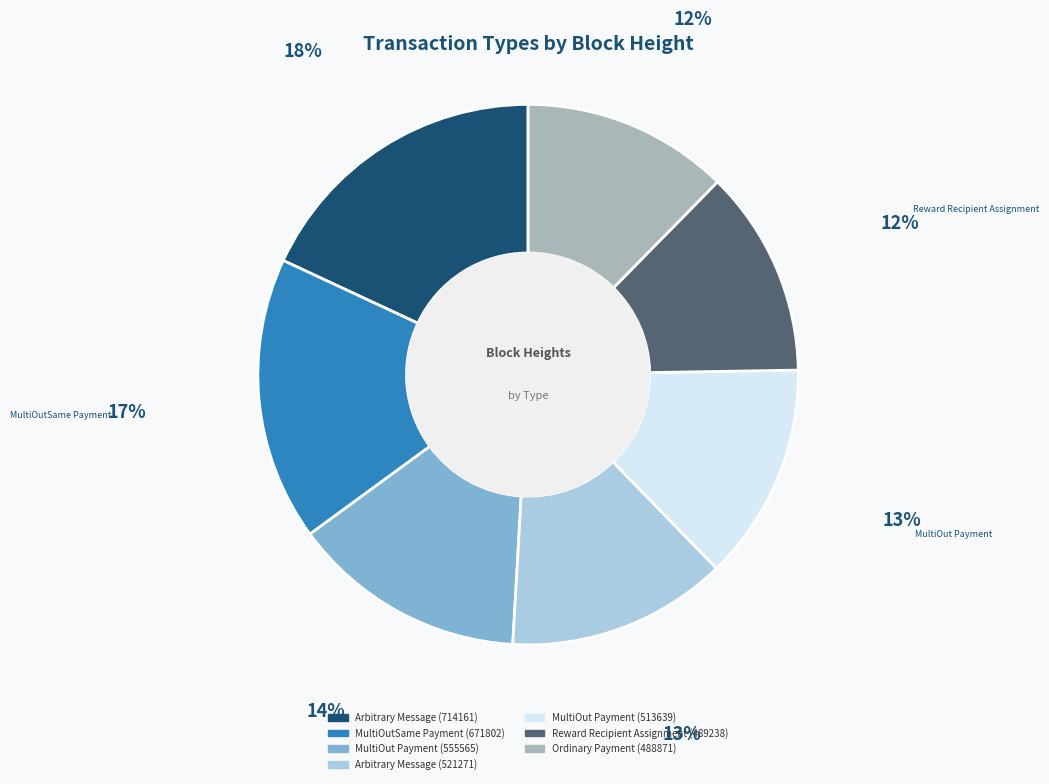

What is the ratio of the value at Reward Recipient Assignment (489238) to the value at Ordinary Payment (488871)?

1.0